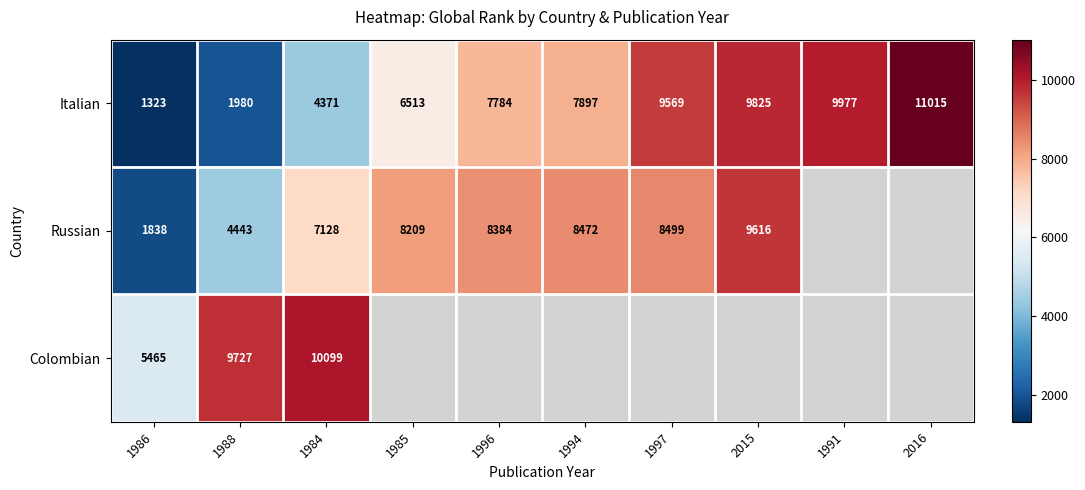

At which label does Italian reach its peak?

2016